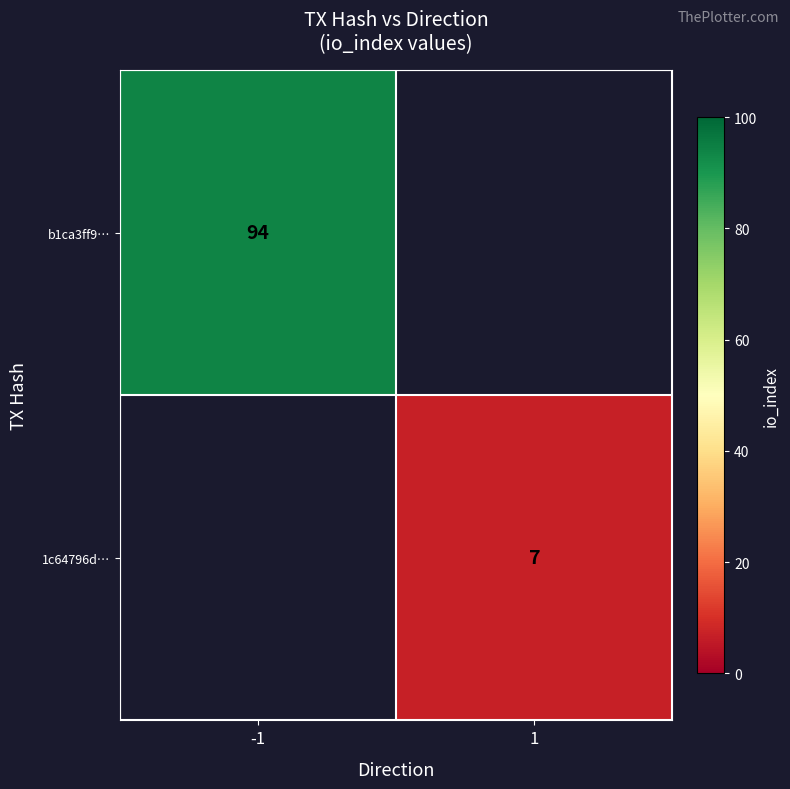

The value of b1ca3ff9… at -1 is 94. True or false?

True